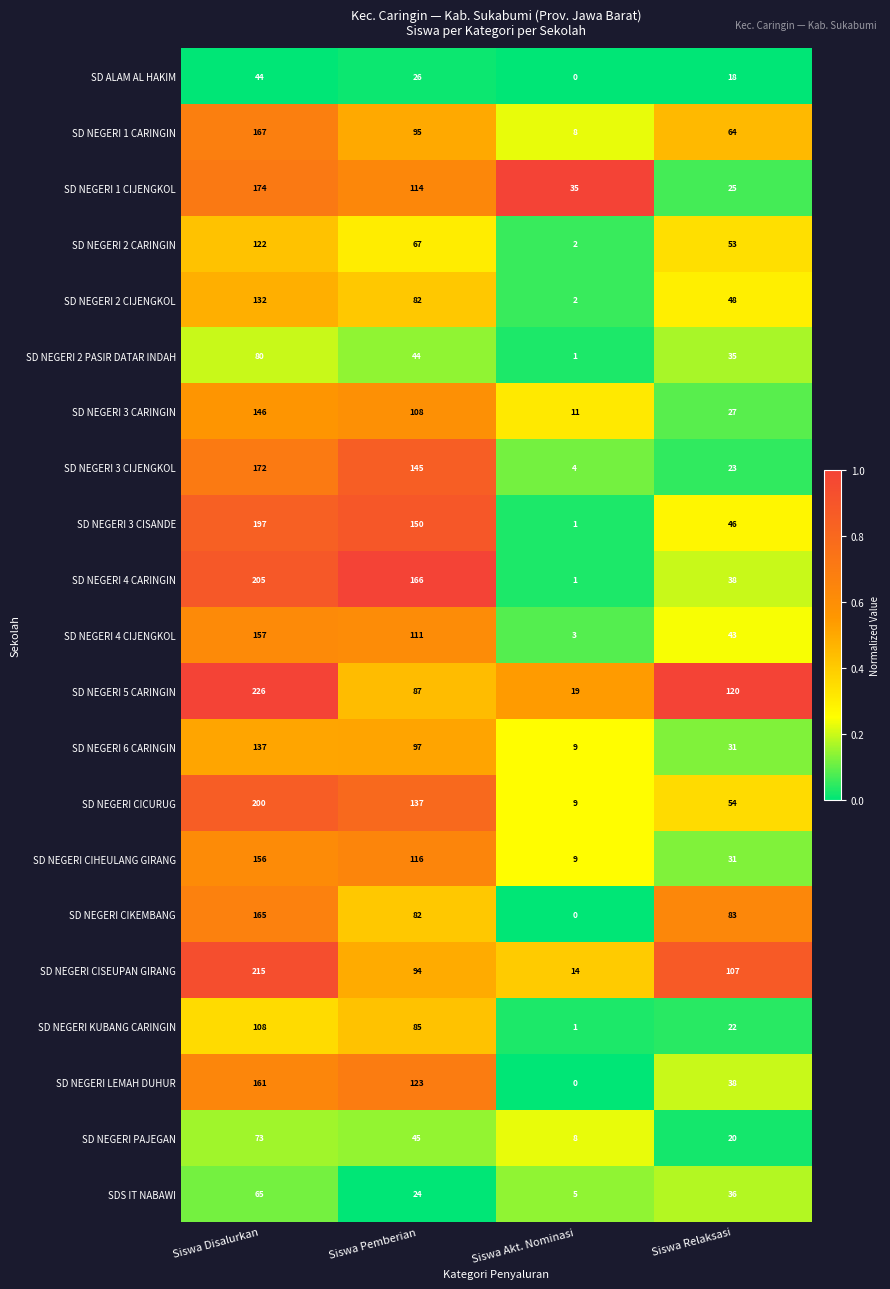

The SD NEGERI CISEUPAN GIRANG series shows 181 at Siswa Relaksasi. True or false?

False